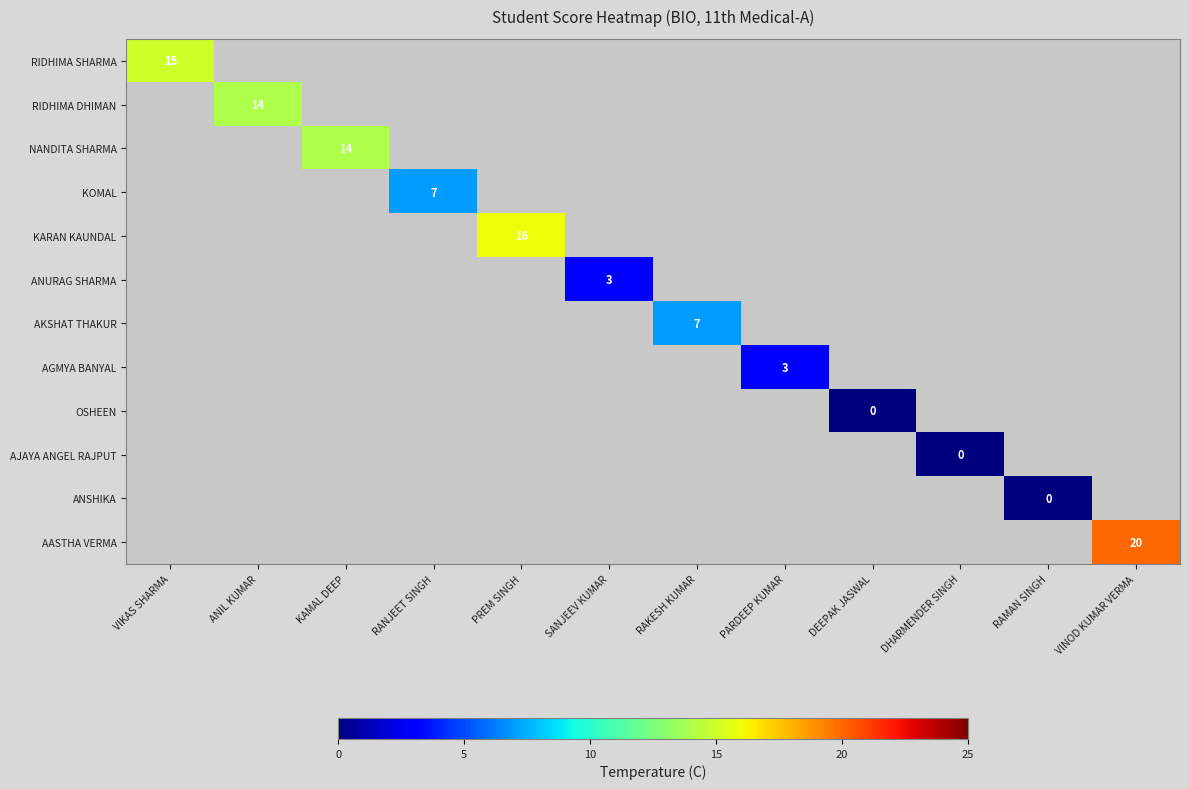

True or false: ANURAG SHARMA has a value of 3 at SANJEEV KUMAR.

True